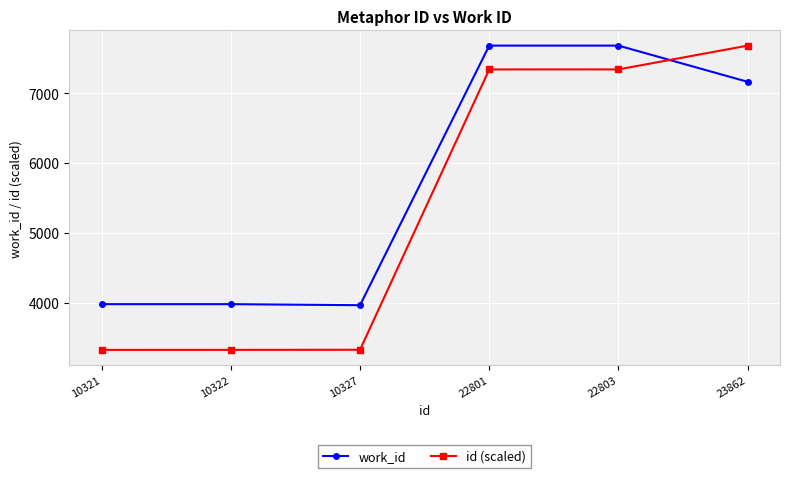

What is the maximum value for id (scaled)?

7682.0